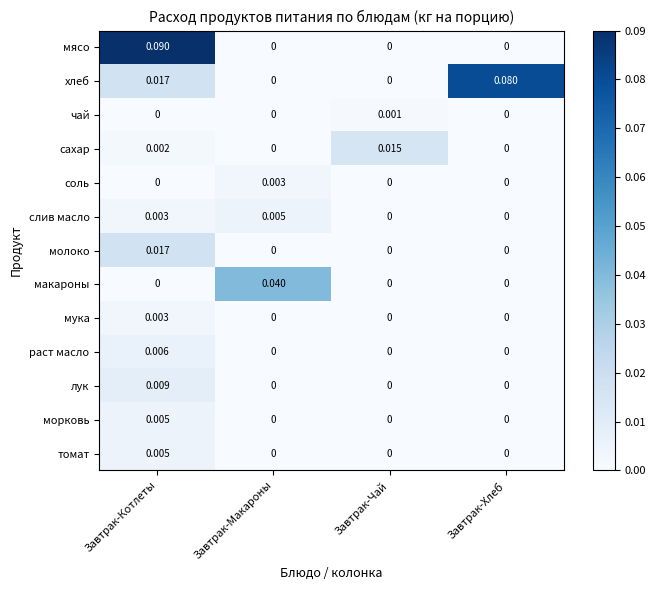

Which category has the highest value in the хлеб series?

Завтрак-Хлеб